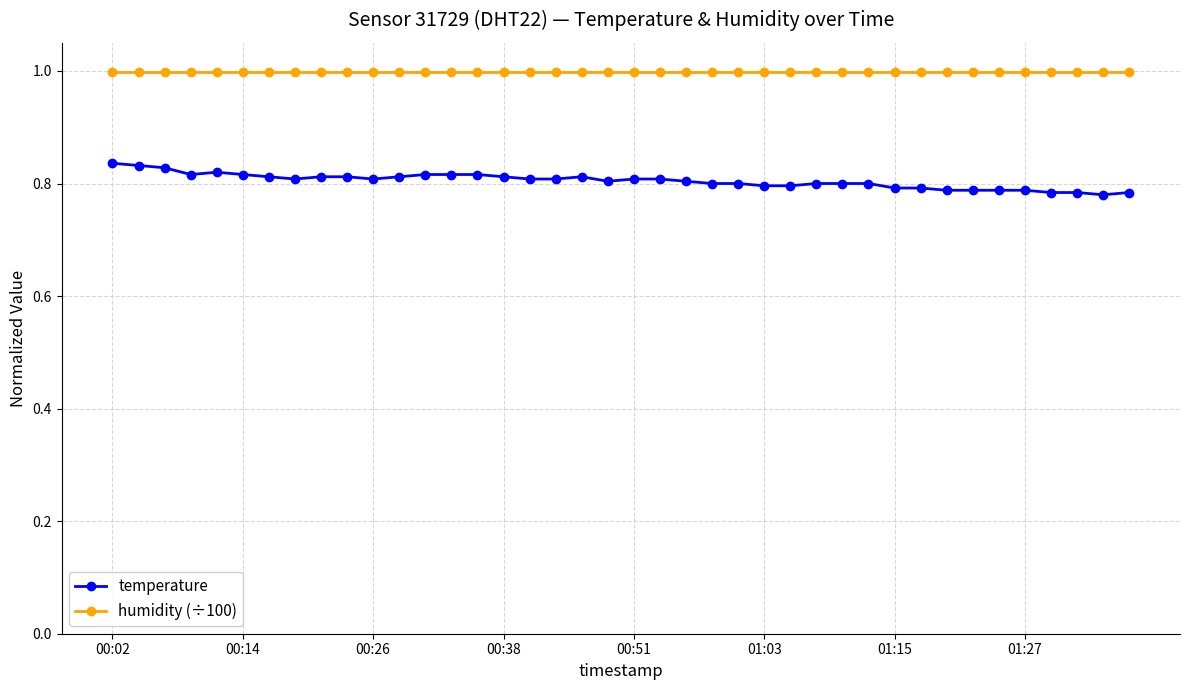

True or false: humidity (÷100) and temperature cross at least once.

False